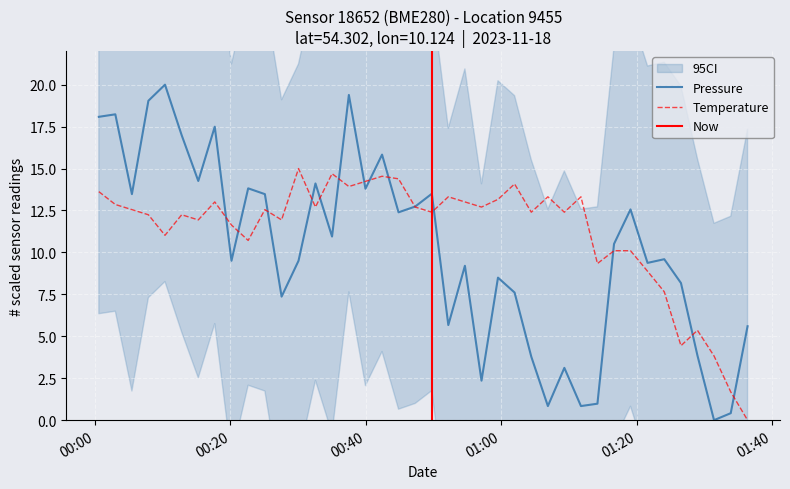

Where is the first local minimum for pressure?

2023-11-18T00:05:27